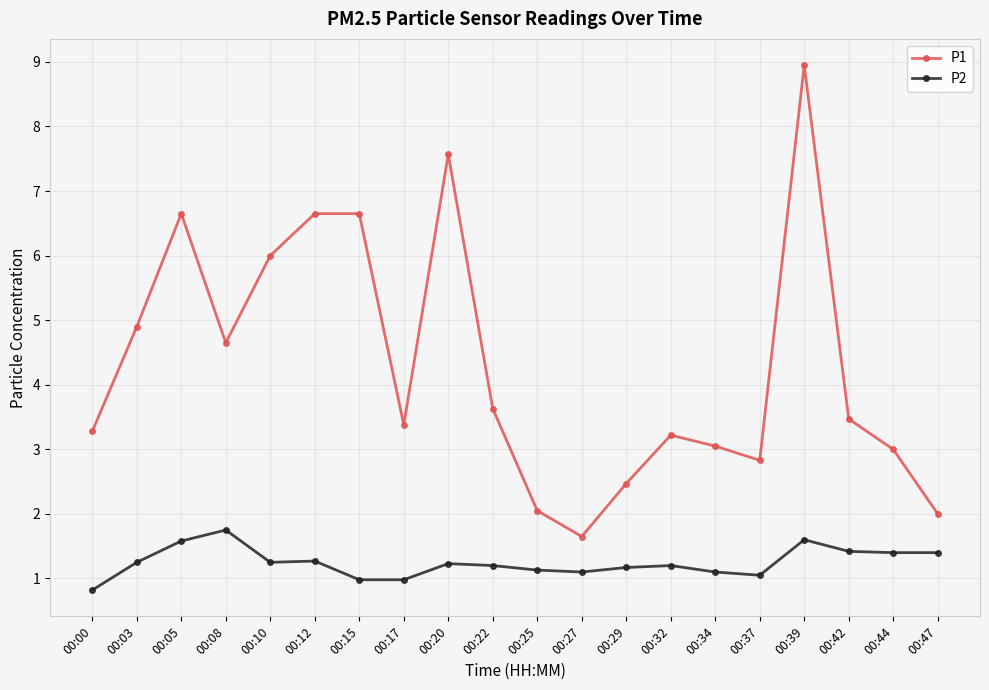

How many data points does each series have?

20